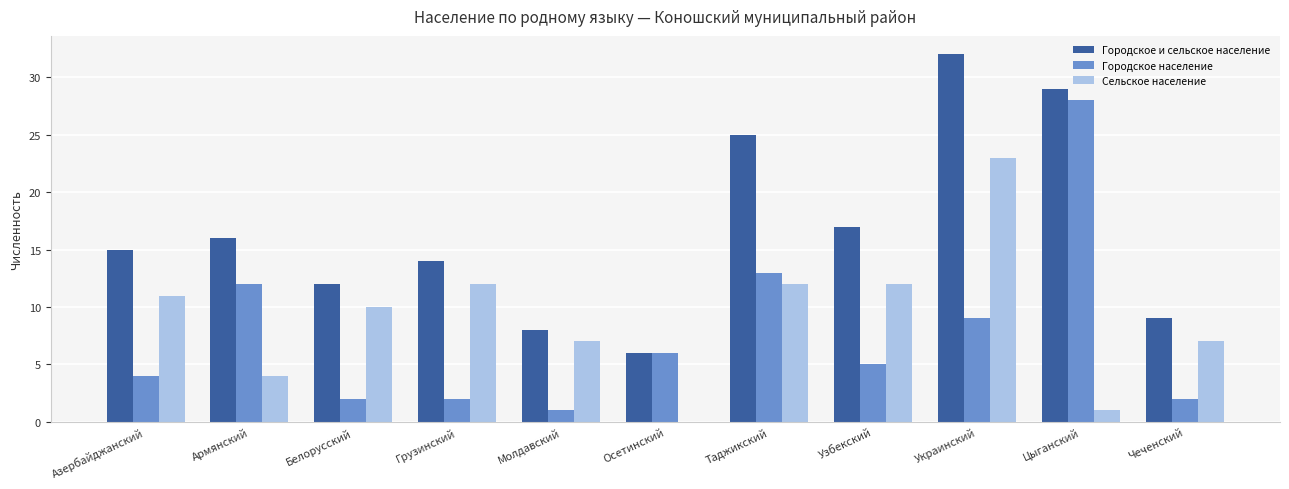

The value of Городское население at Армянский is 12. True or false?

True